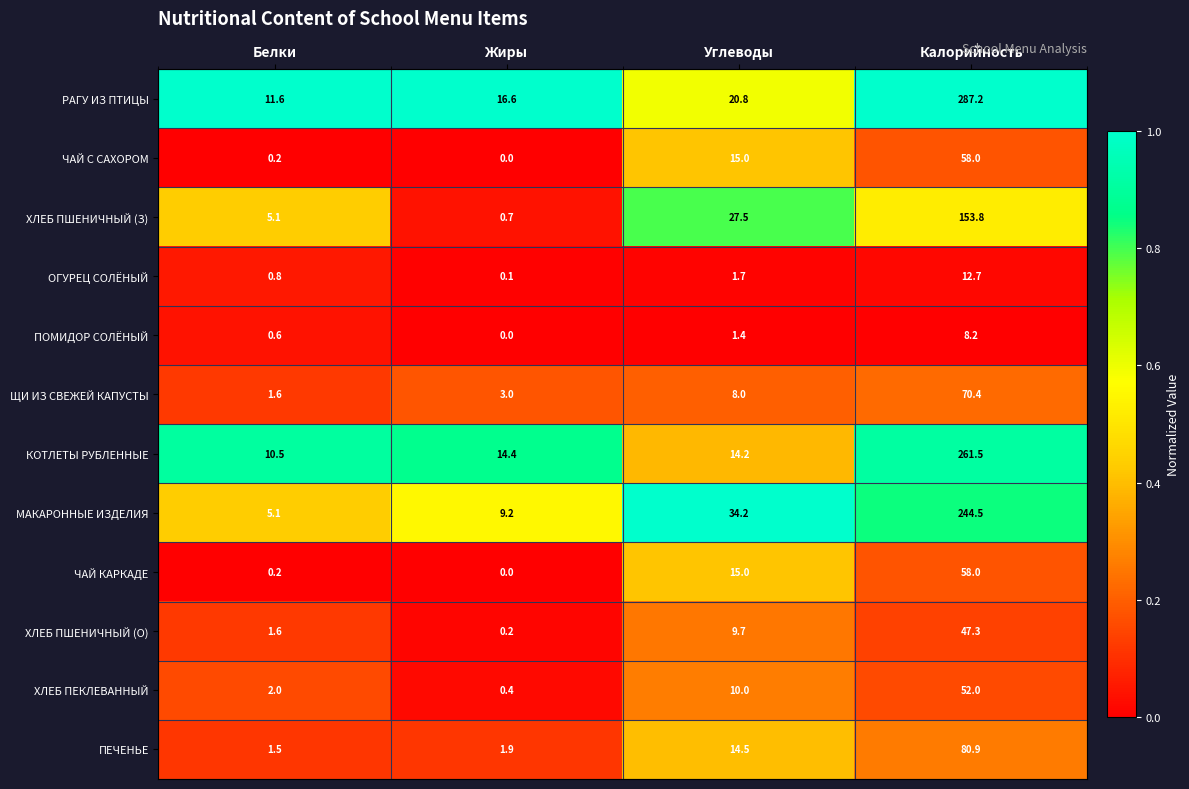

At which category is the sum across all series the highest?

Калорийность